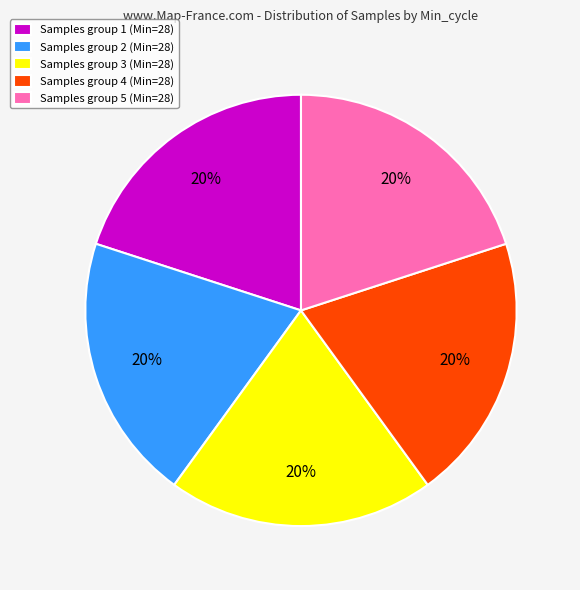

Does Samples group 4 (Min=28) represent more than half of the total?

No